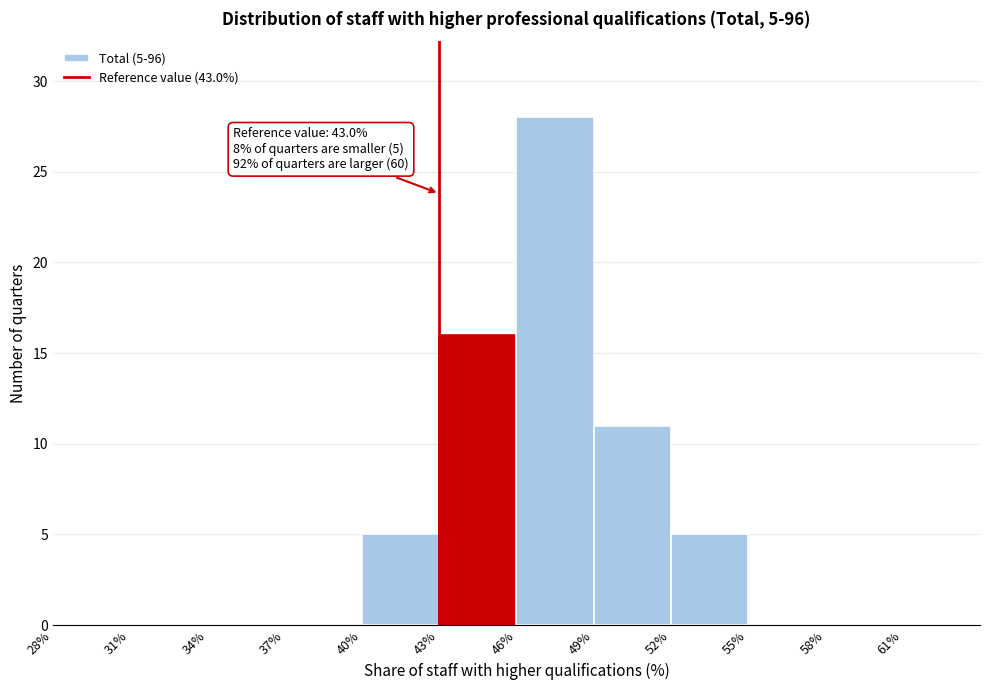

Over which range of the x-axis is the bar tallest?

46 to 49